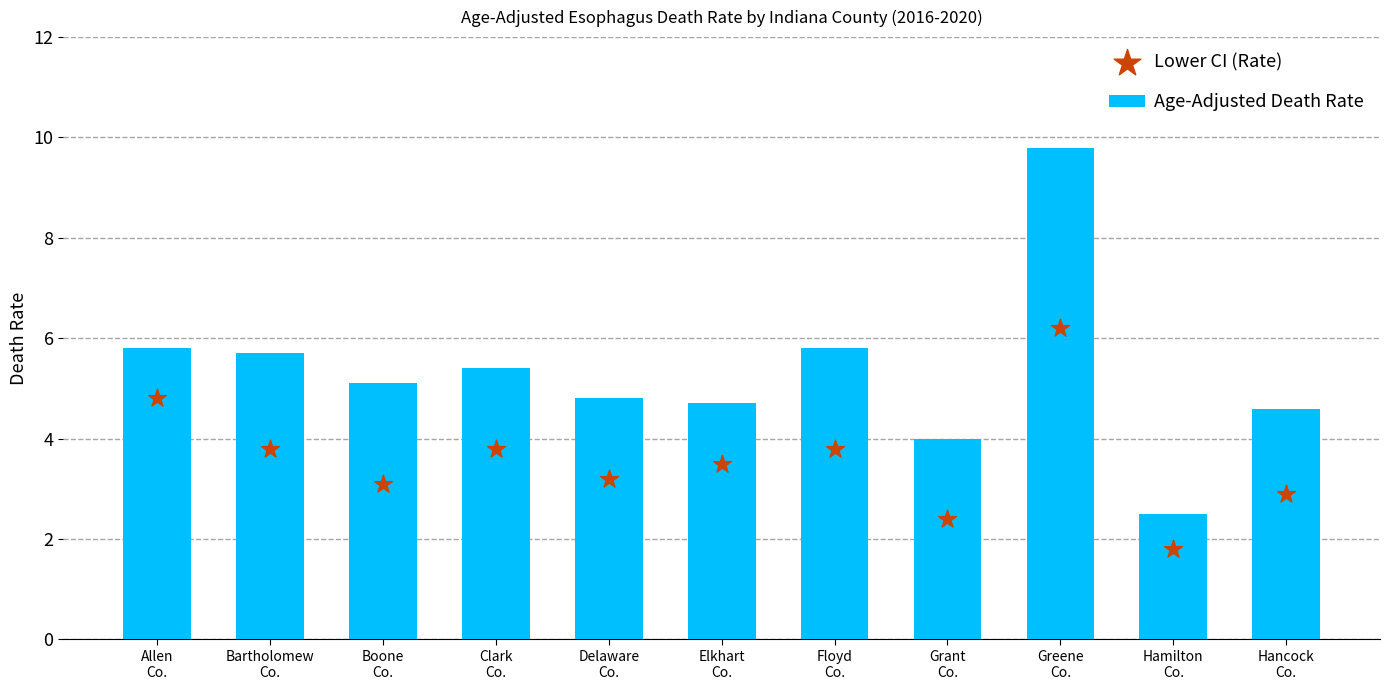

At how many categories does at least one series exceed 2?

11